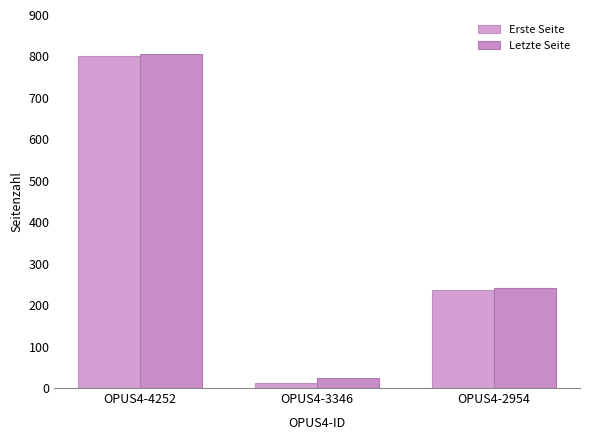

What is the value of the Letzte Seite bar at the 2nd from the left?

25